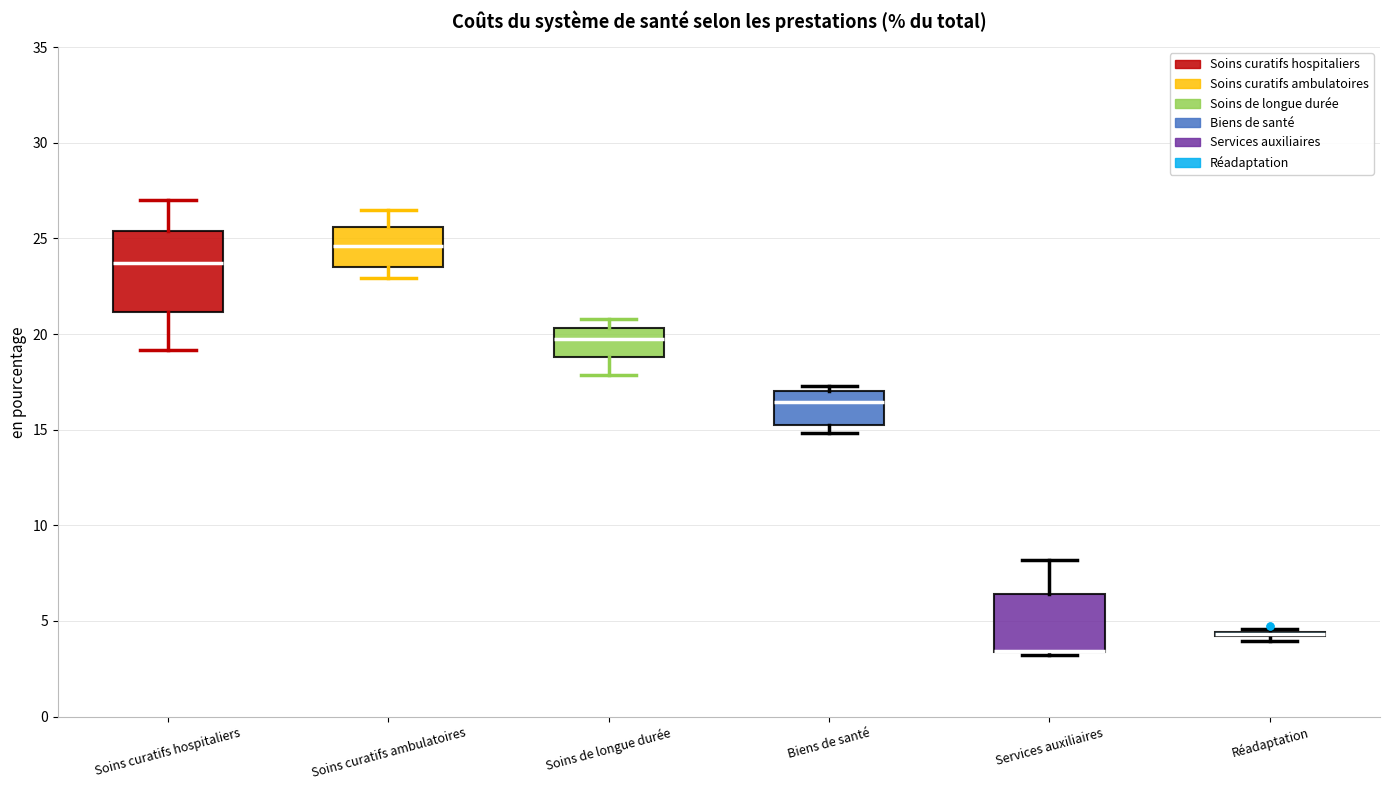

Comparing the boxes themselves (not the whiskers), which one is the tallest?

Soins curatifs hospitaliers